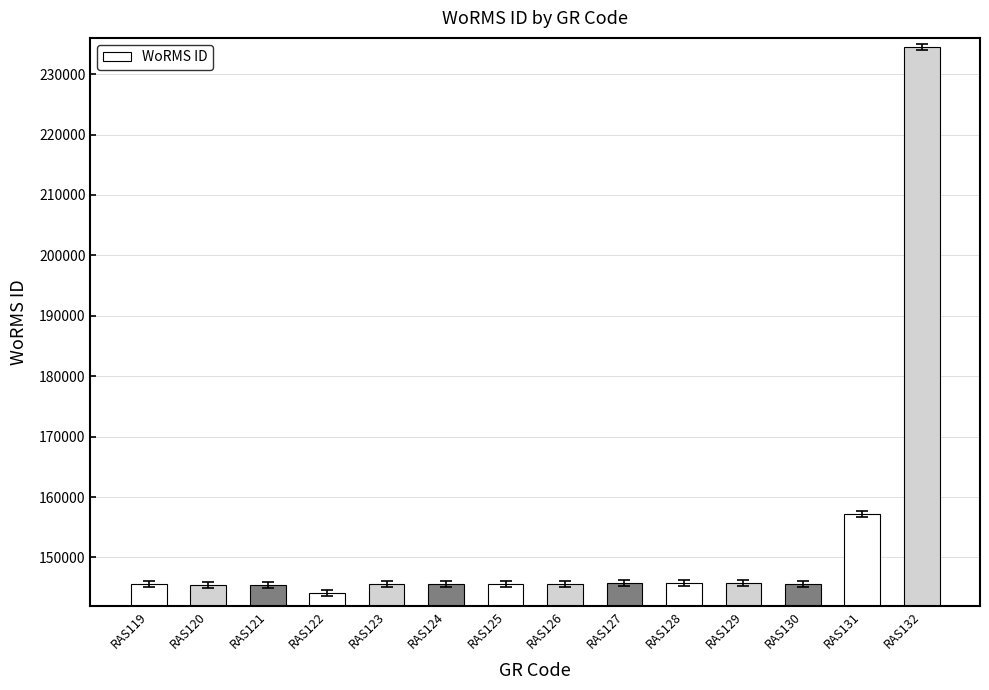

What is the change in value from RAS122 to RAS124?

+1448